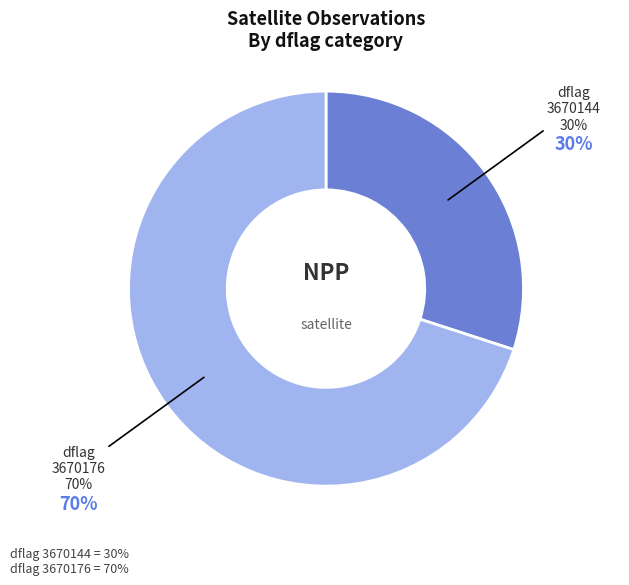

Between 3670176 (dflag=3670176, cloud=7) and 3670176 (dflag=3670176, cloud=3), which is larger?

3670176 (dflag=3670176, cloud=7)